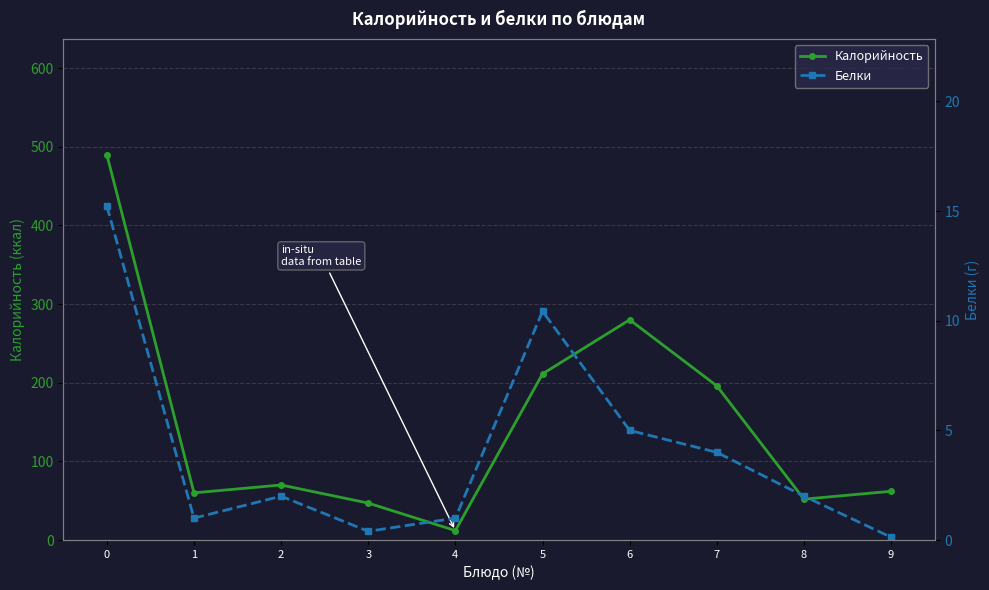

What is the average value of the Белки series?

4.1